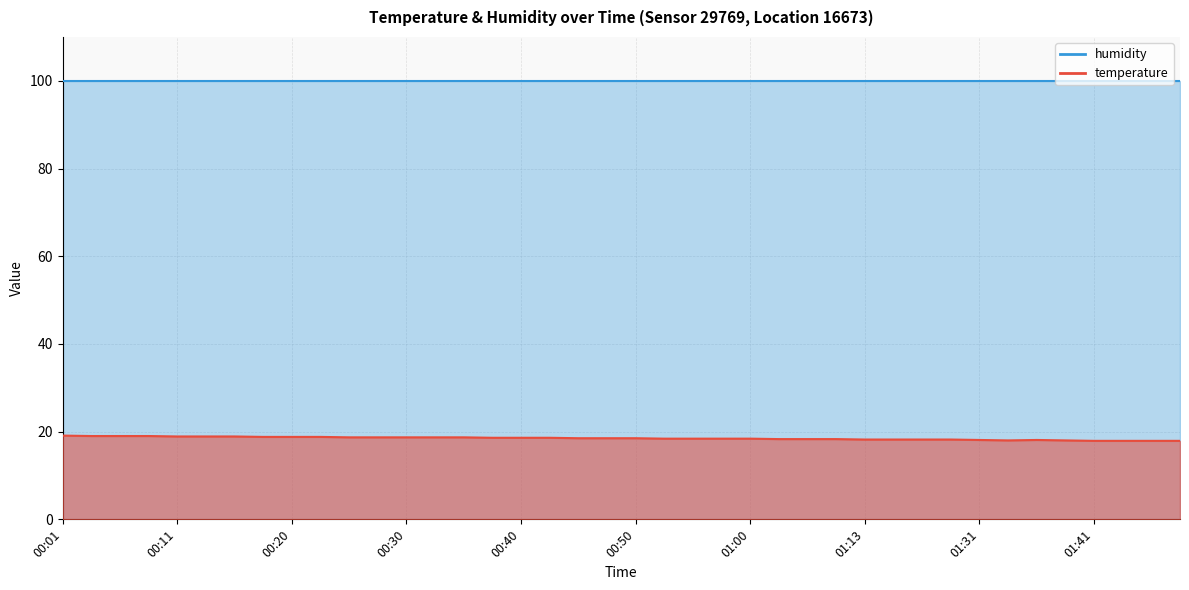

True or false: the data shows 32.3 at 00:11.

False